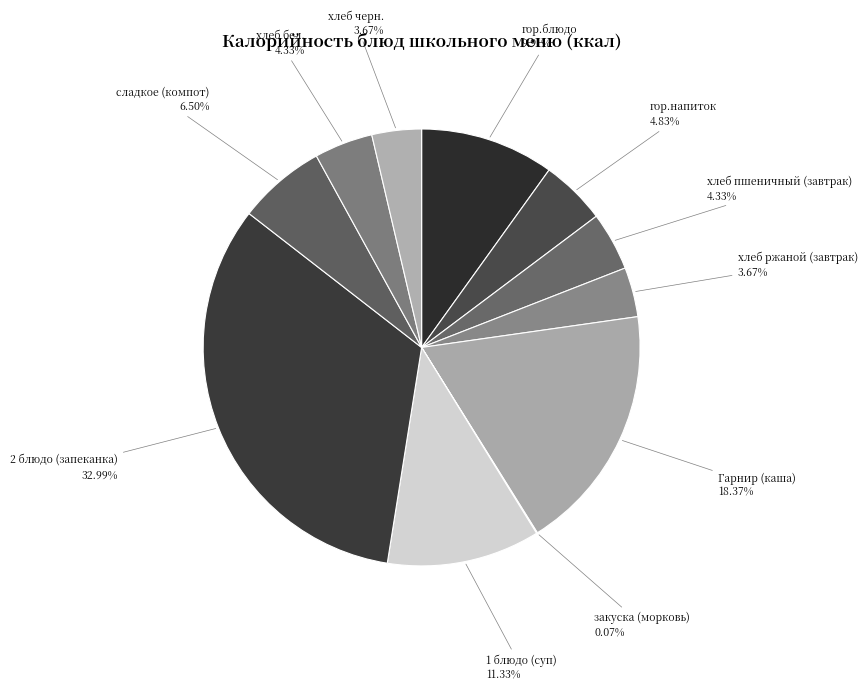

Which has a higher value, хлеб пшеничный (завтрак) or гор.блюдо?

гор.блюдо